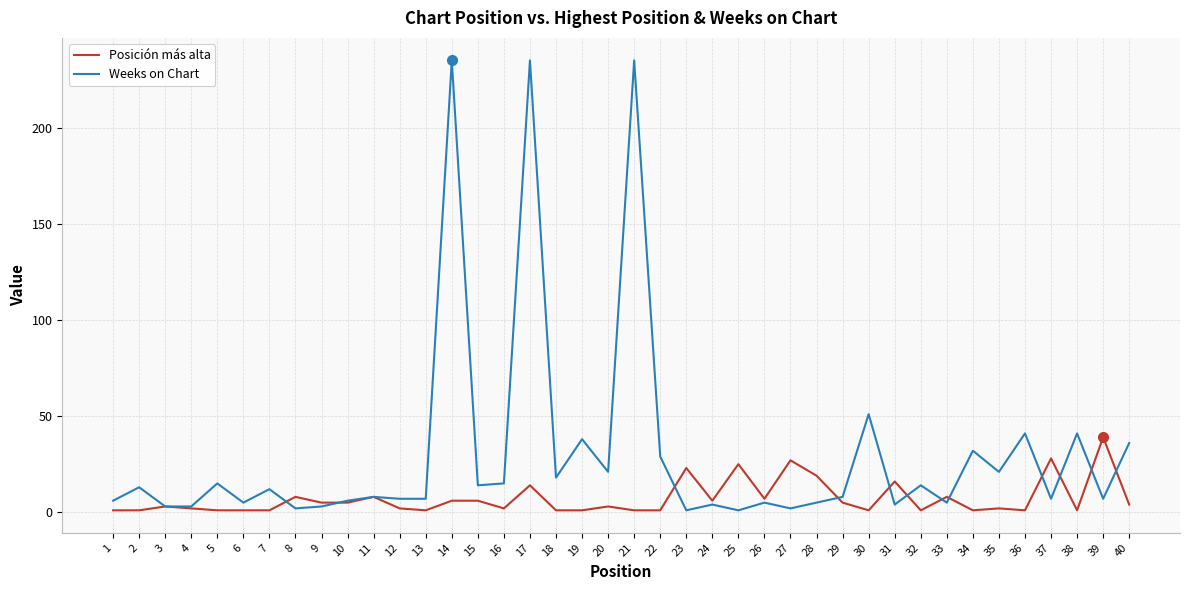

True or false: Posición más alta and Weeks on Chart intersect in this chart.

True